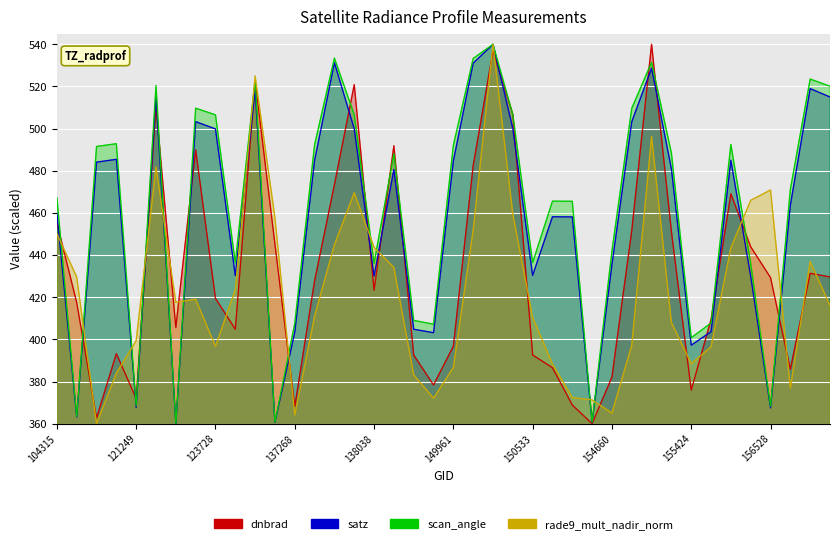

What is the label of the 29th point from the right?

133159